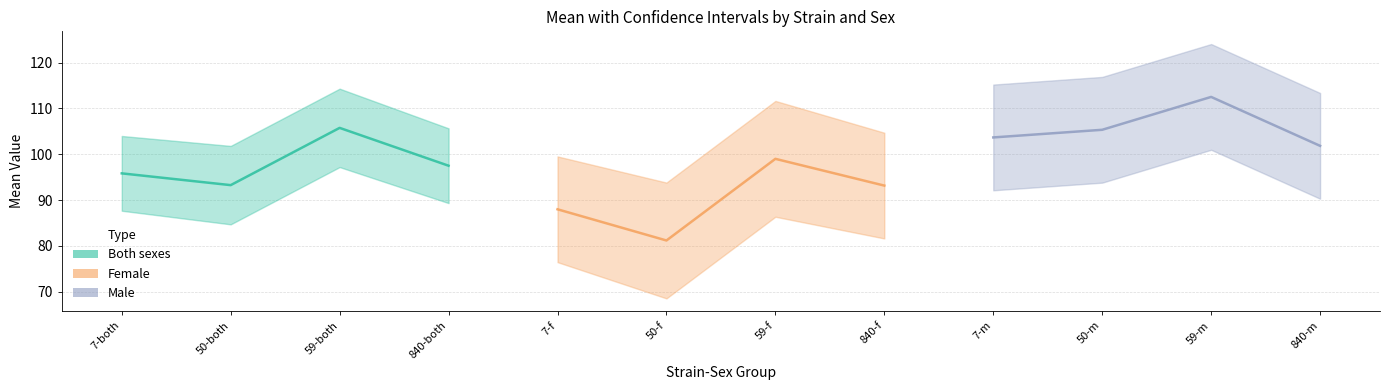

True or false: mean and lowercl cross at least once.

False